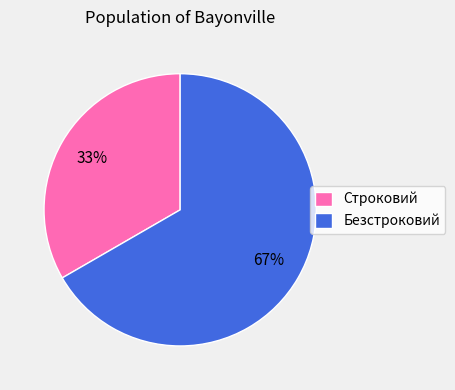

To the nearest percent, what portion does Безстроковий represent?

67%